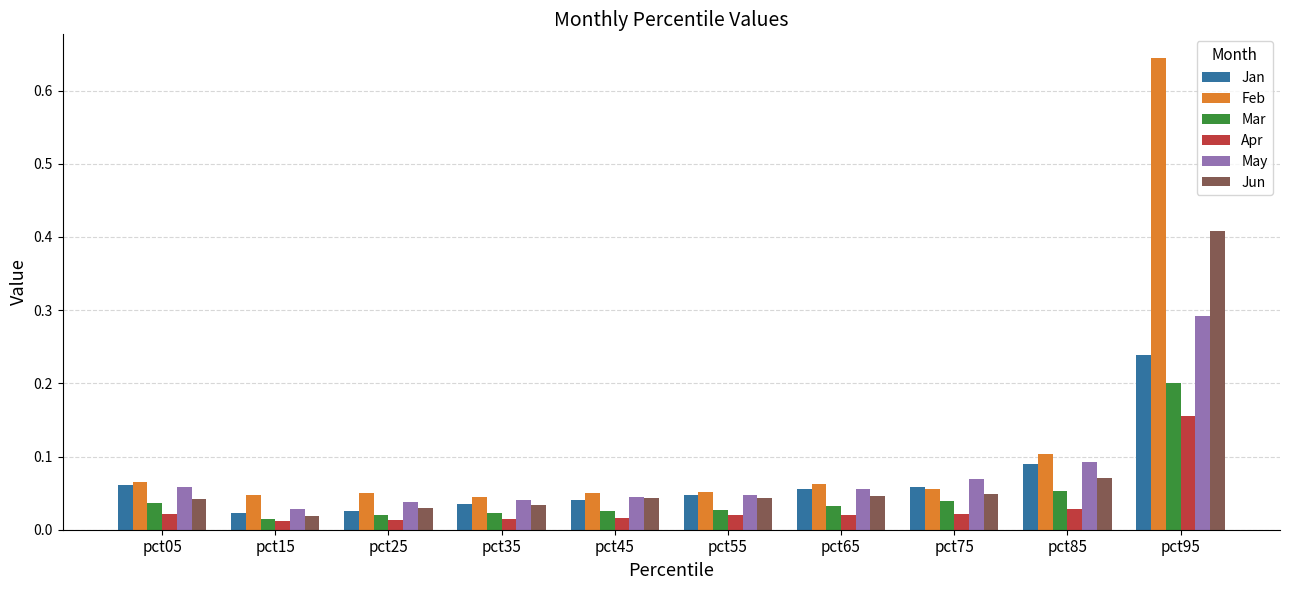

At how many categories does at least one series exceed 0?

10